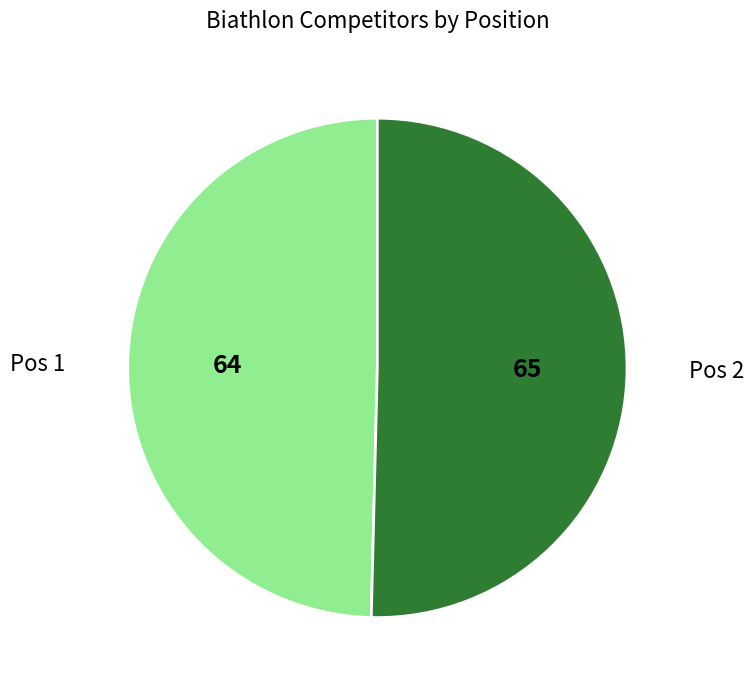

Does any single category account for the majority?

Yes